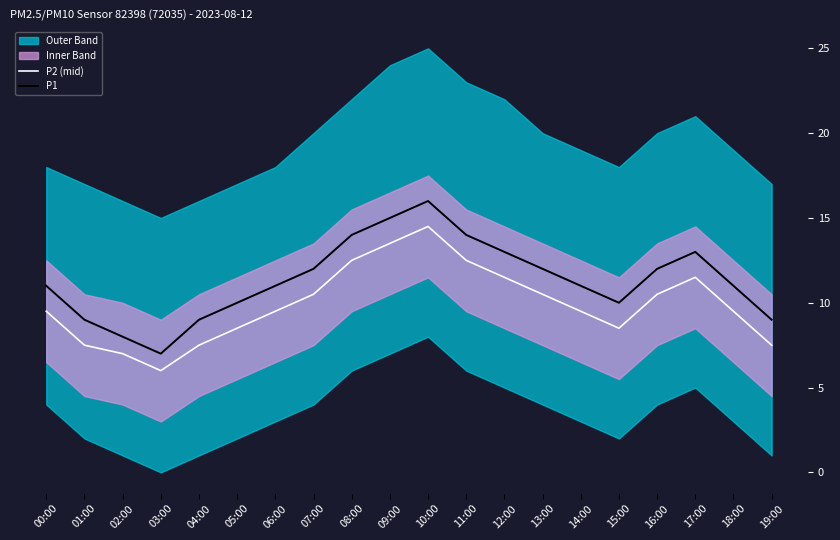

At which category is the sum across all series the highest?

10:00